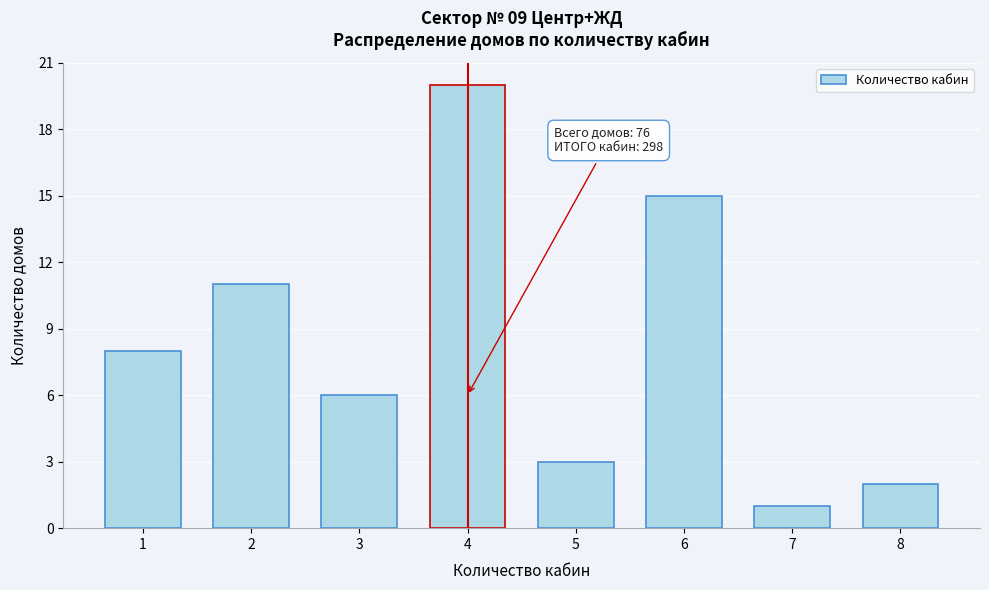

Reading right to left, what are all the values shown in this chart?

2	1	15	3	20	6	11	8